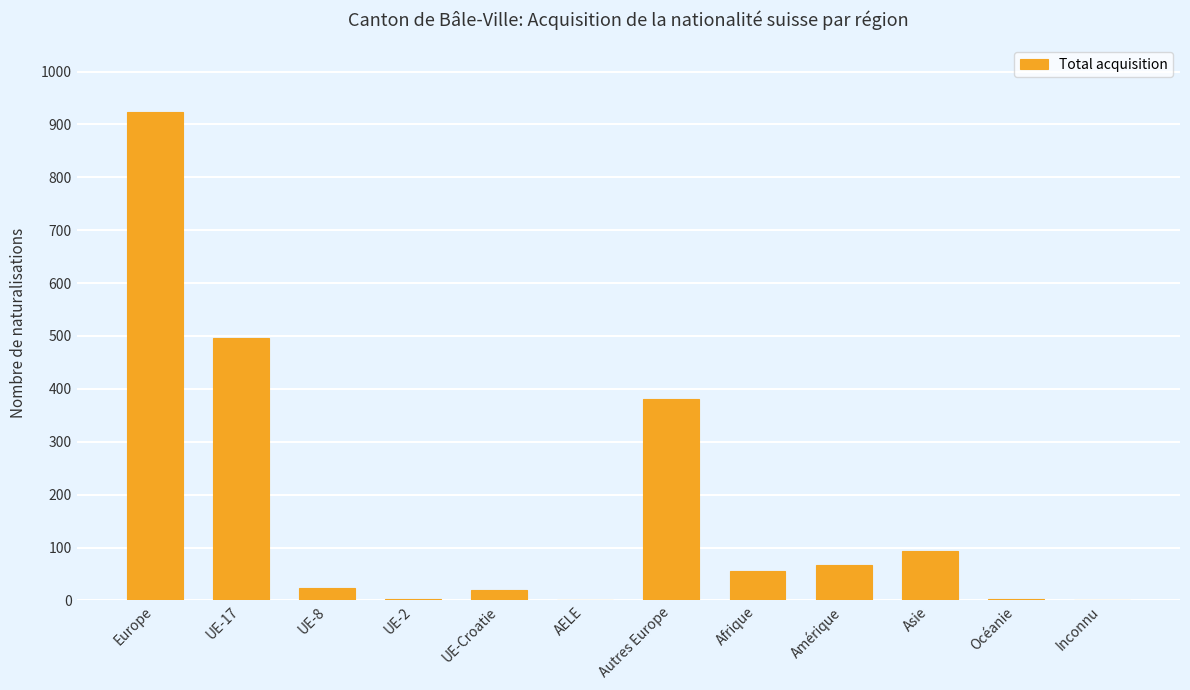

What is the approximate value at Afrique?

56